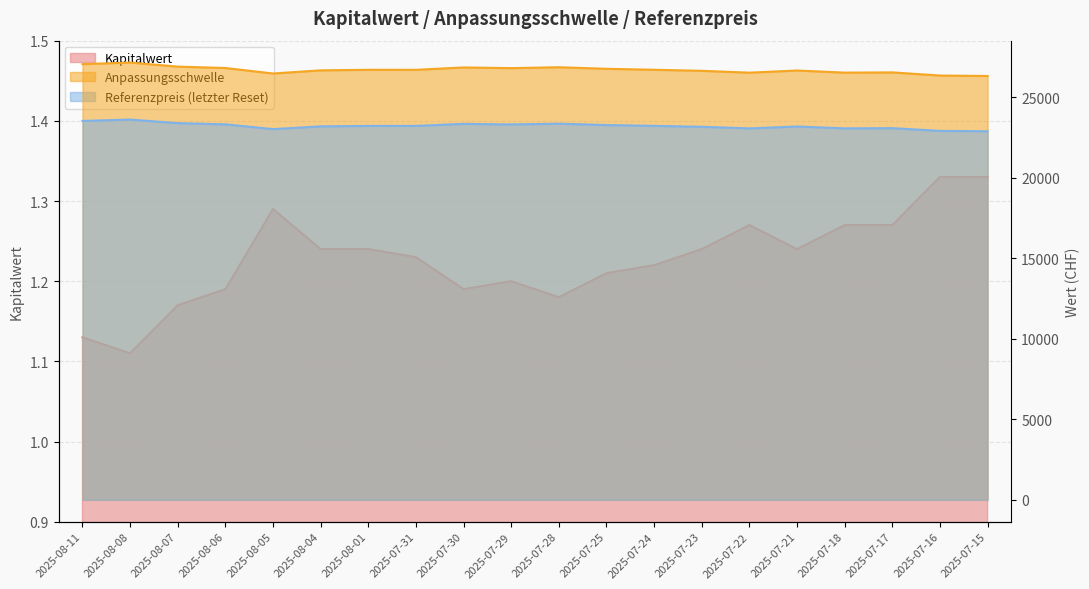

List the series in order of their peak value, lowest first.

Kapitalwert, Referenzpreis, Anpassungsschwelle